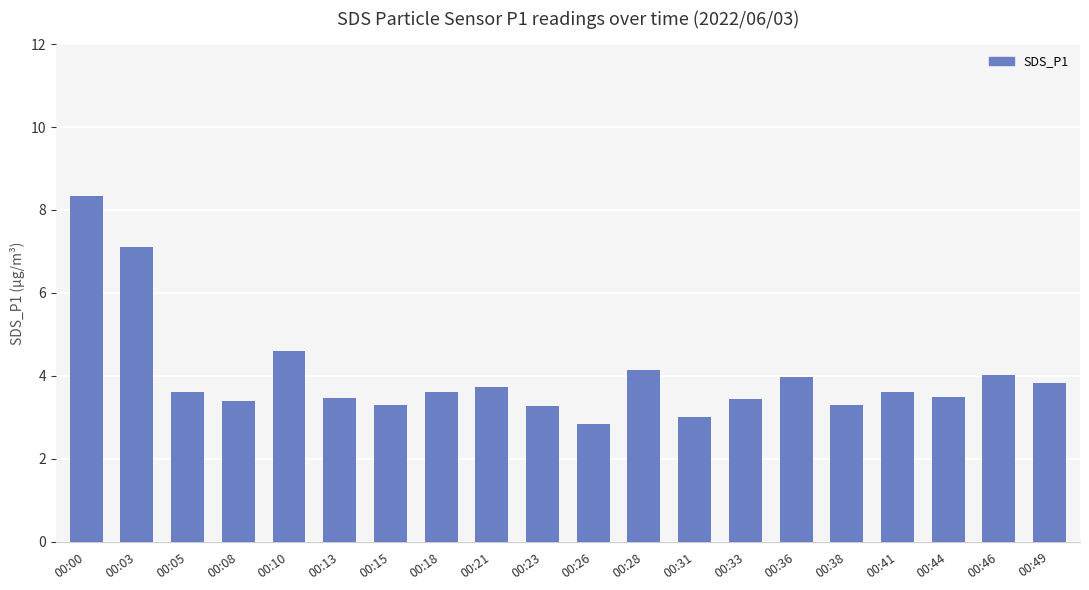

What is the minimum value shown in the chart?

2.8